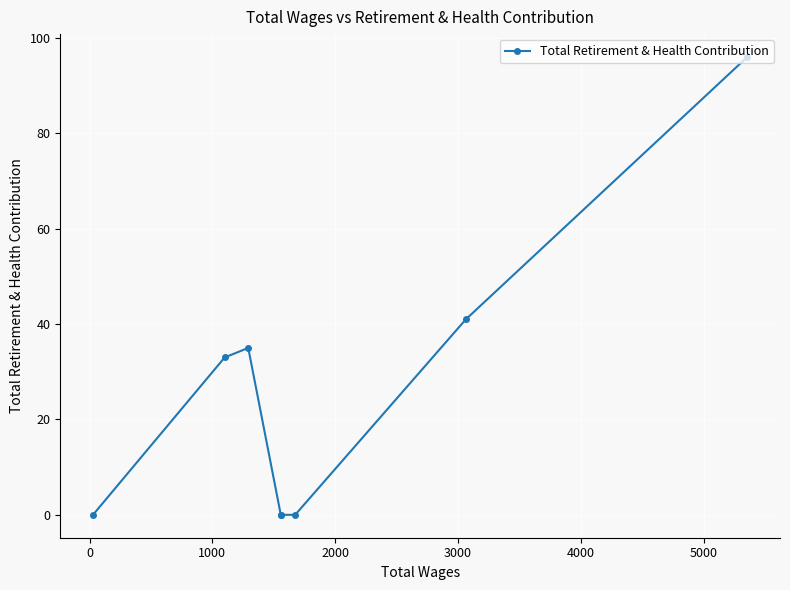

What is the sum of all values?

205